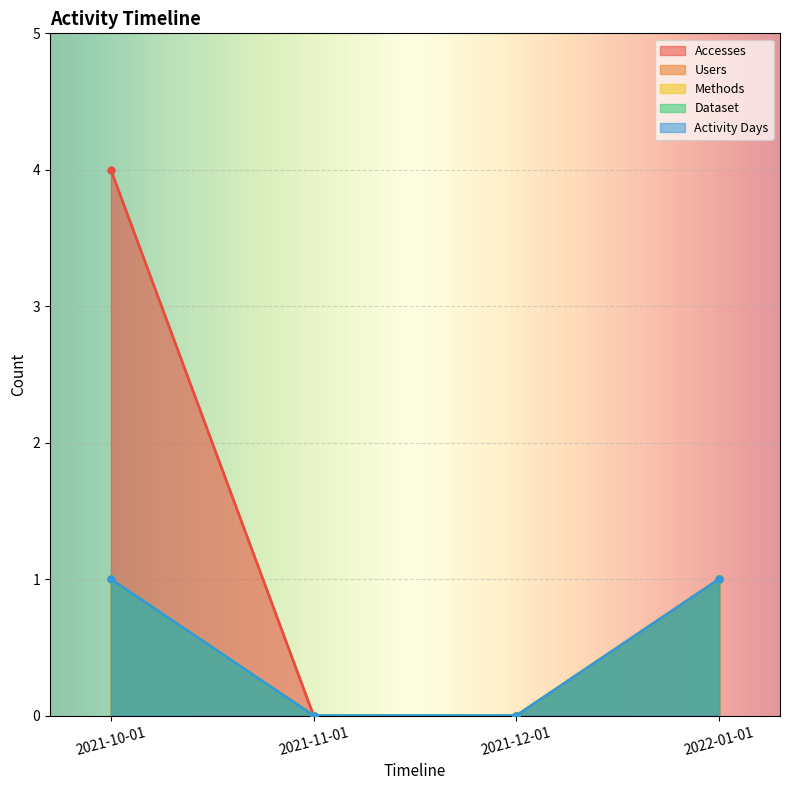

How many values in Users are above zero?

2